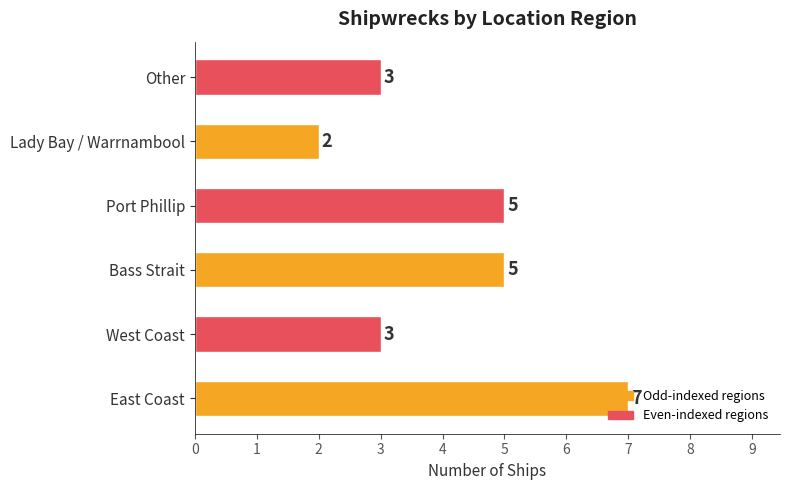

Between East Coast and West Coast, which is larger?

East Coast